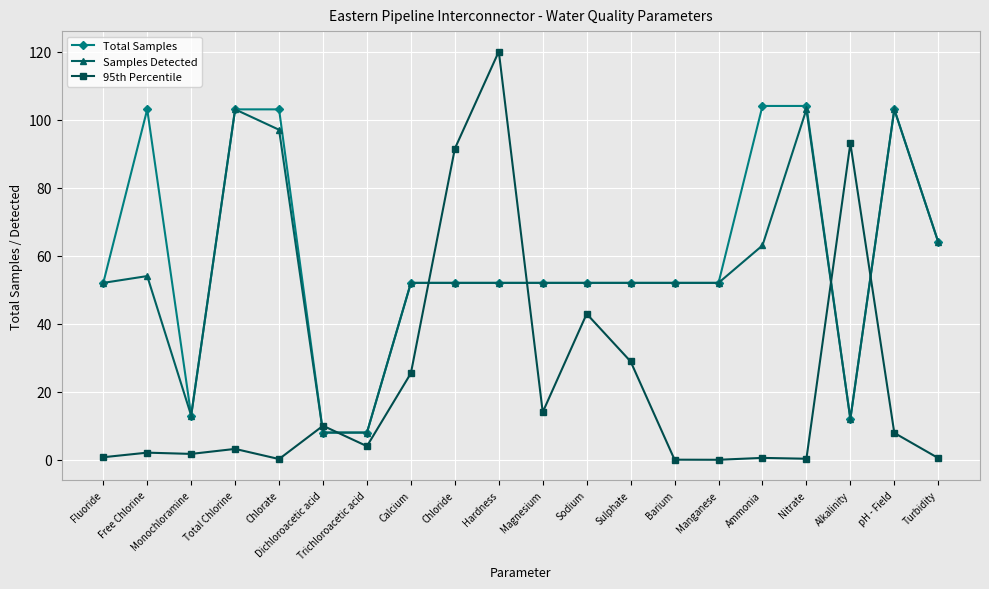

Which series has the largest range (max minus min)?

95th Percentile